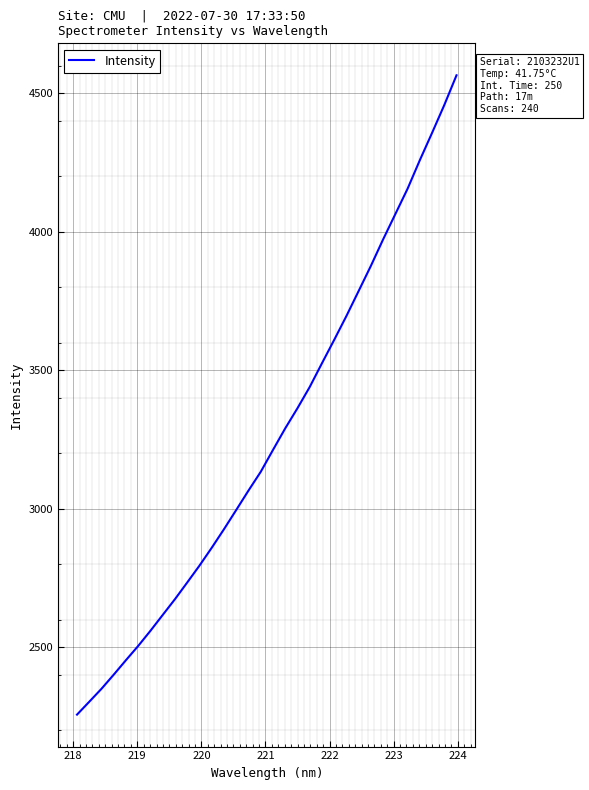

What is the difference between the maximum and minimum values?

2308.0